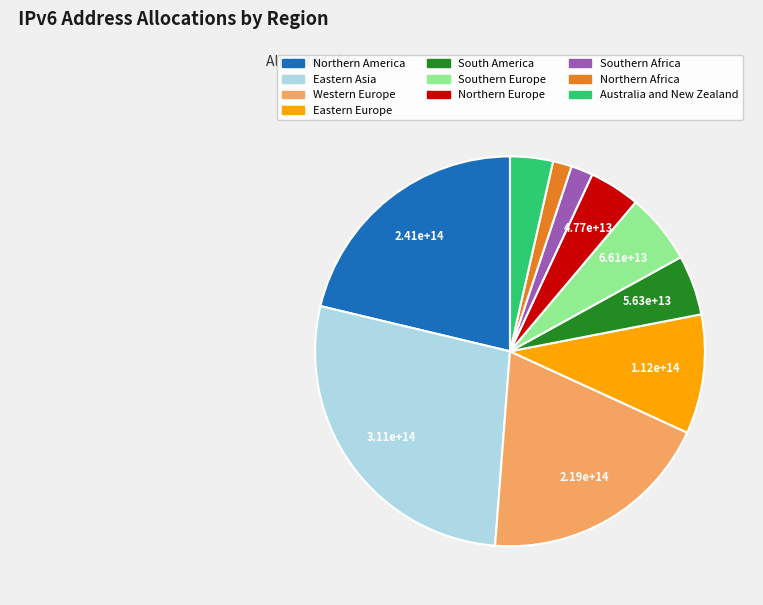

How many slices are in this pie chart?

10